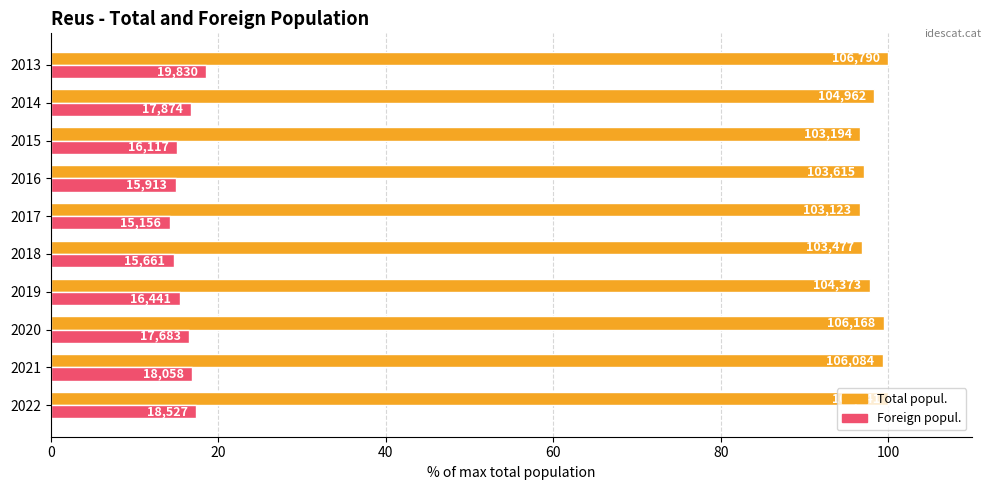

Rank the series by their maximum value, from lowest to highest.

Foreign popul., Total popul.